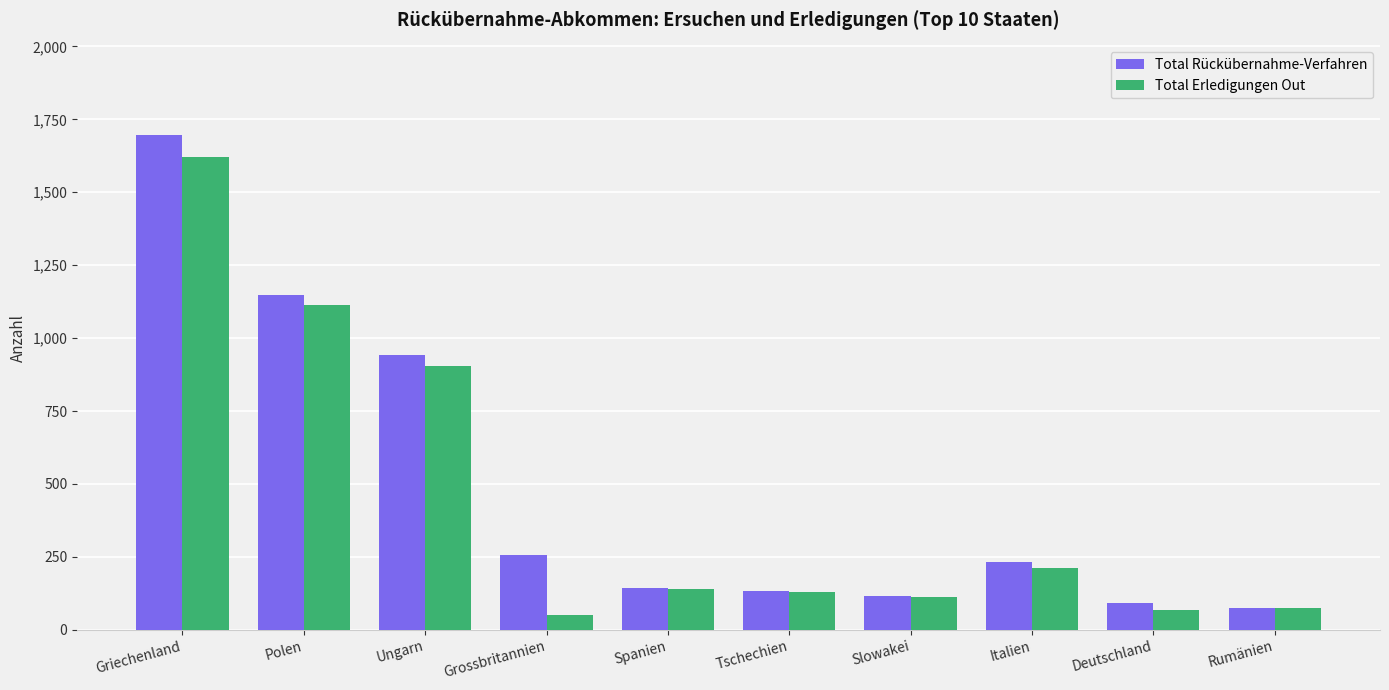

What is the sum of the Total Rückübernahme-Verfahren values at Rumänien and Slowakei?

189